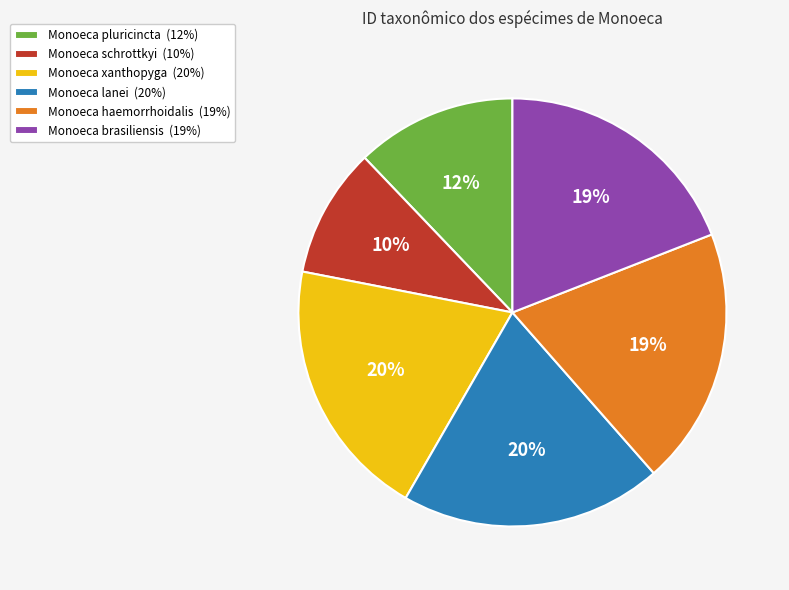

Count the number of slices in the pie.

6